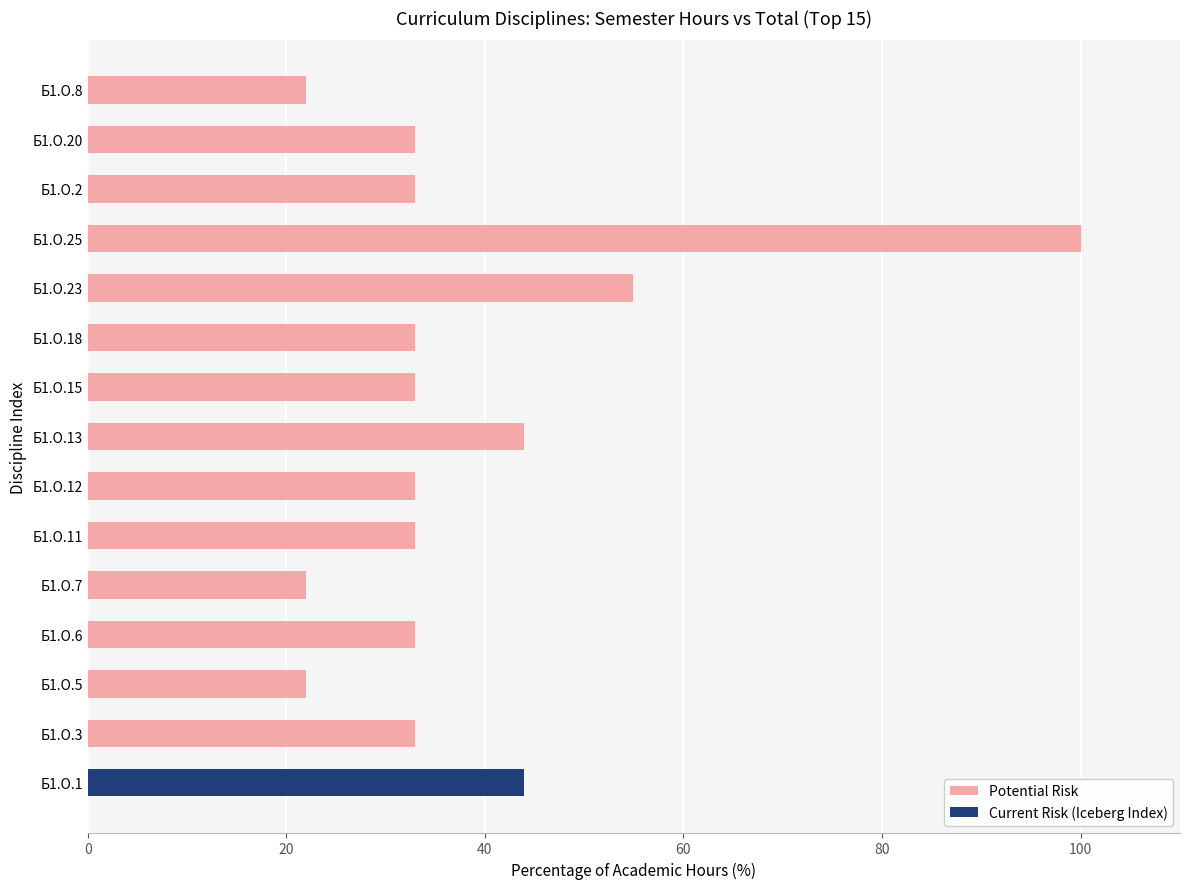

What is the total value across all series at Б1.О.2?

32.9